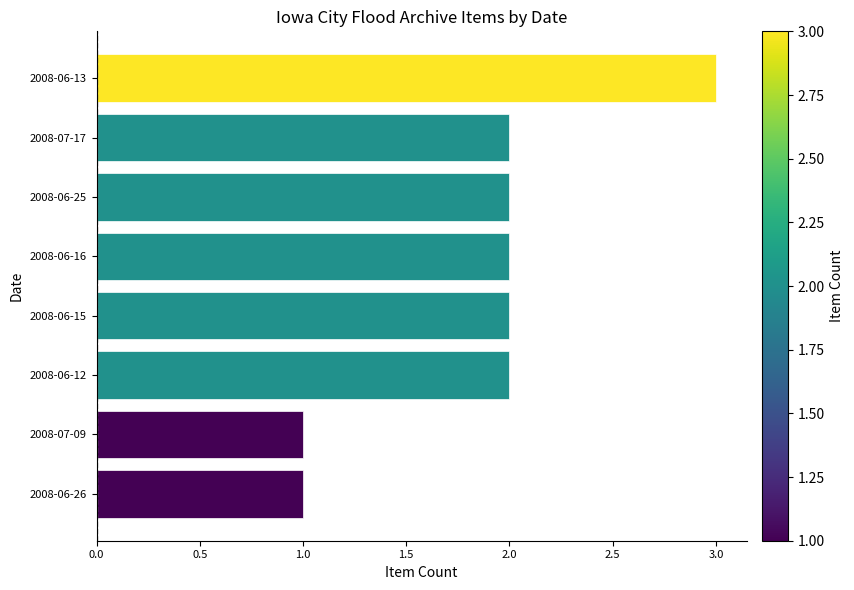

Is it true that the value at 2008-07-09 is 1?

True